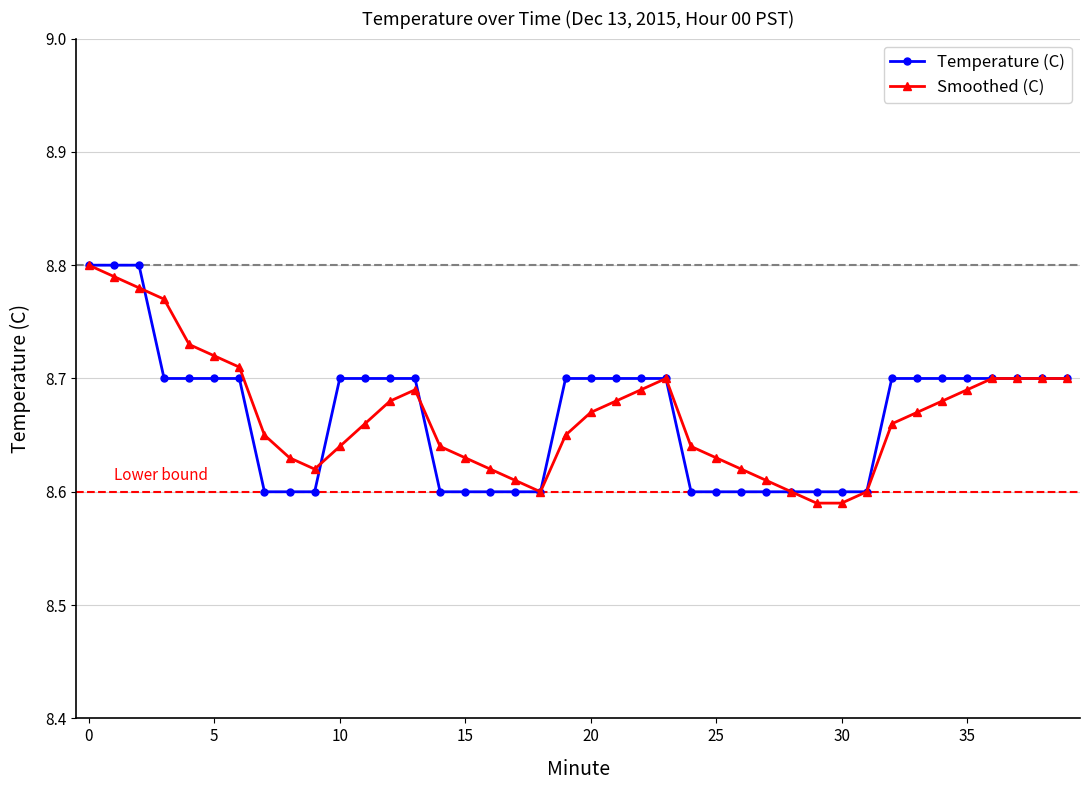

Count the Temperature (C) values in the range 8 to 9.

40